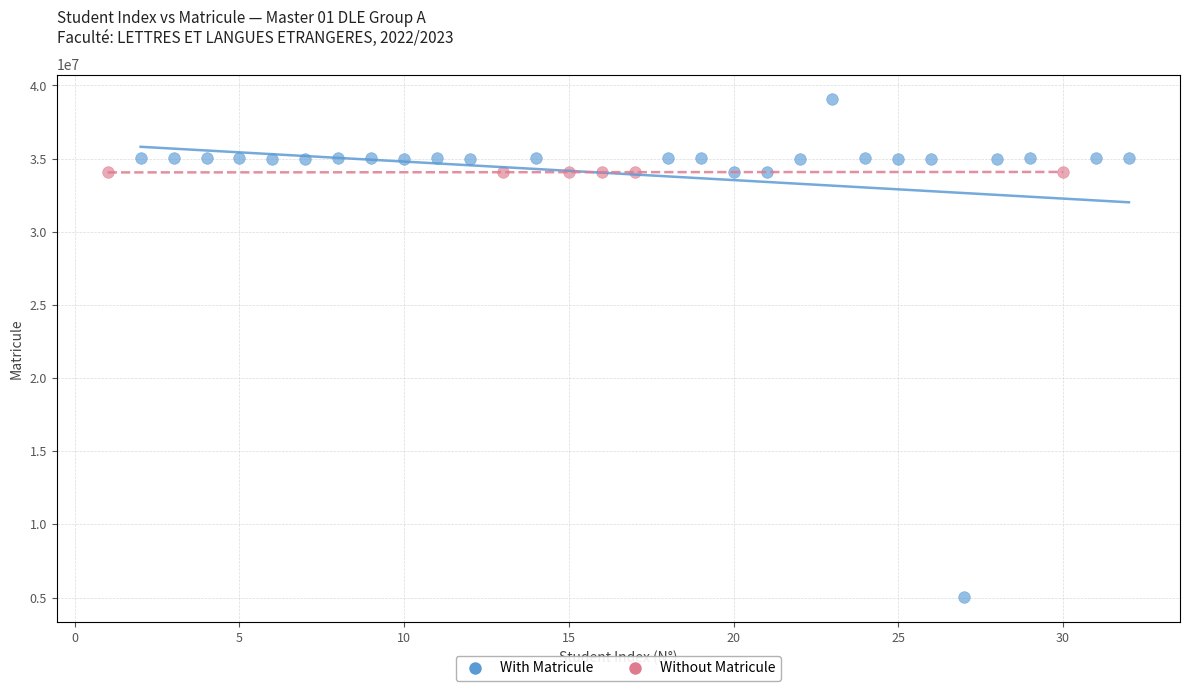

What are all the series names shown in the legend?

With Matricule, Without Matricule